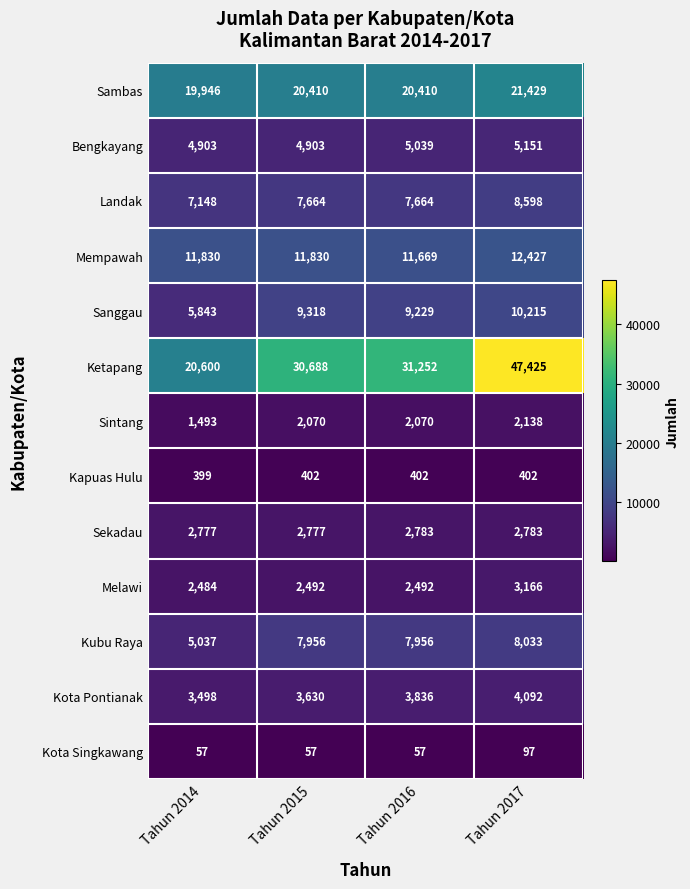

Read the Kota Pontianak value at Tahun 2015.

3630